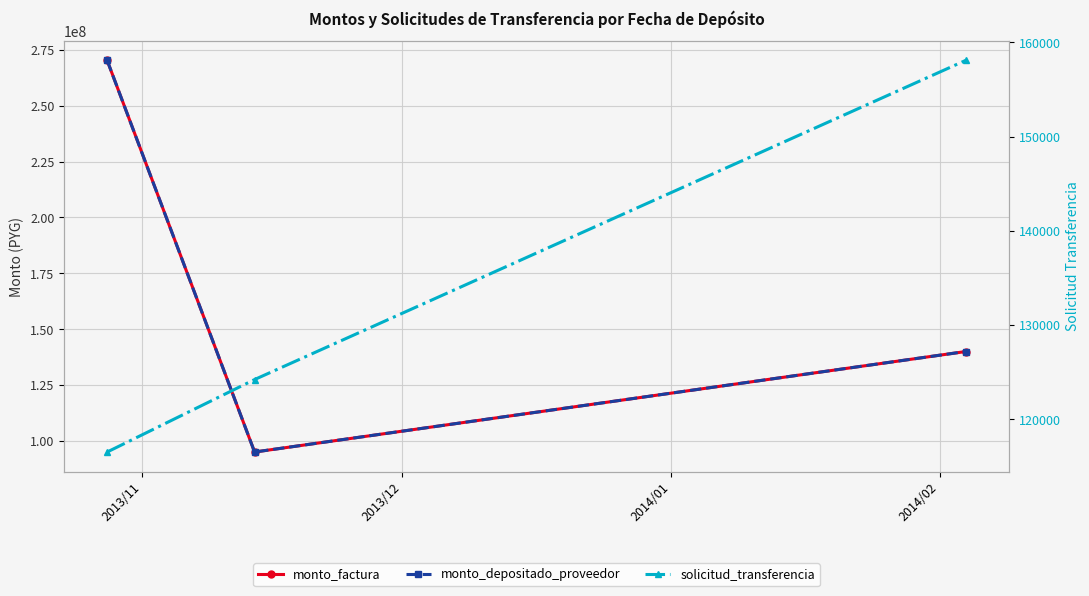

What position from the left is 2013/12?

2